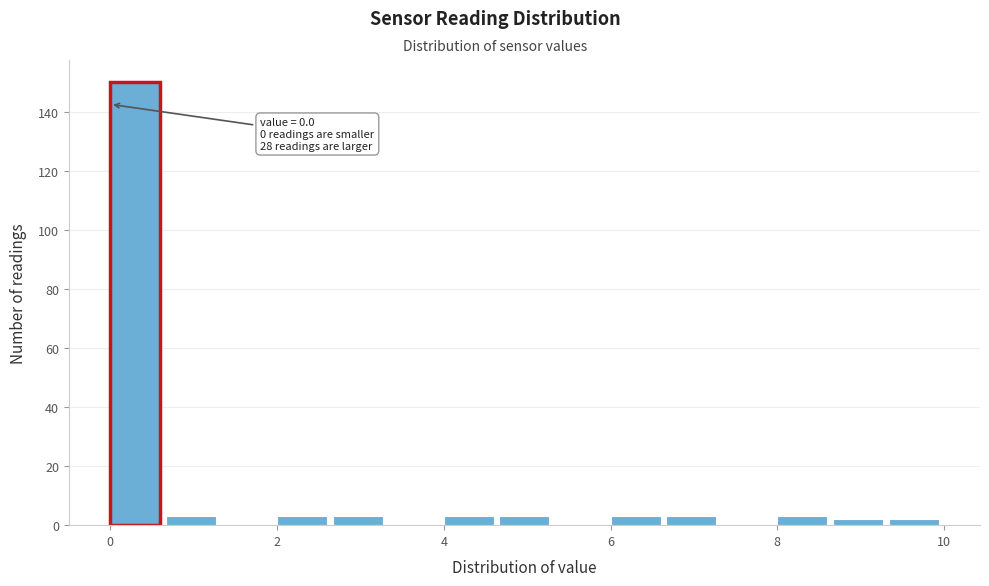

Read against the x-axis, roughly where is the centre of the tallest bar?

0.4